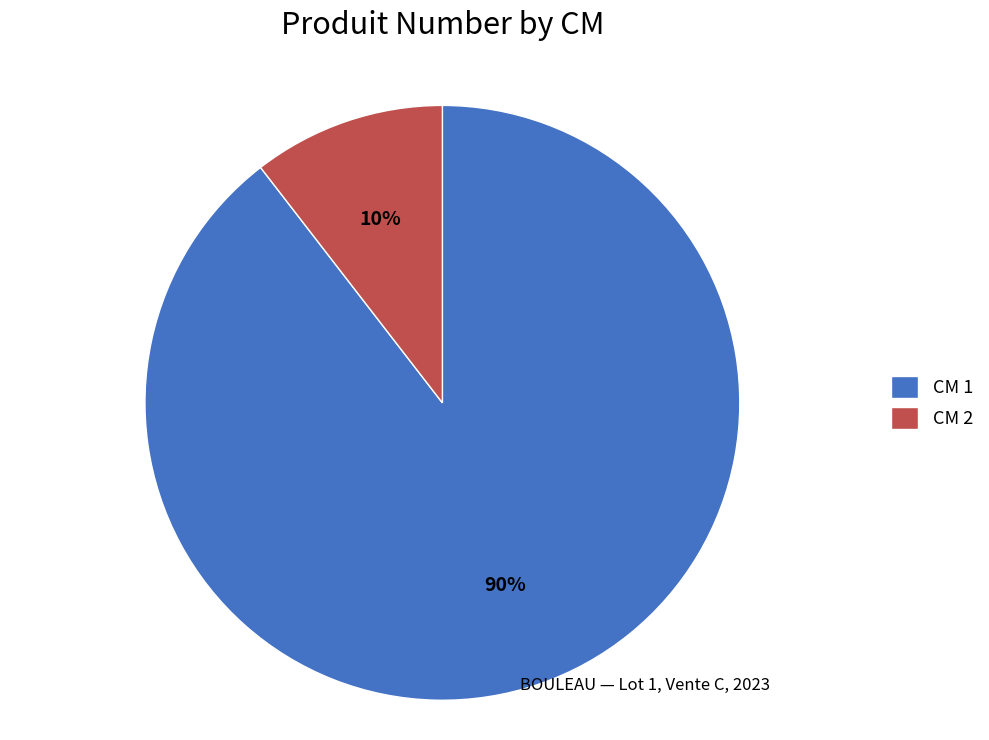

Which slice is the largest?

CM 1